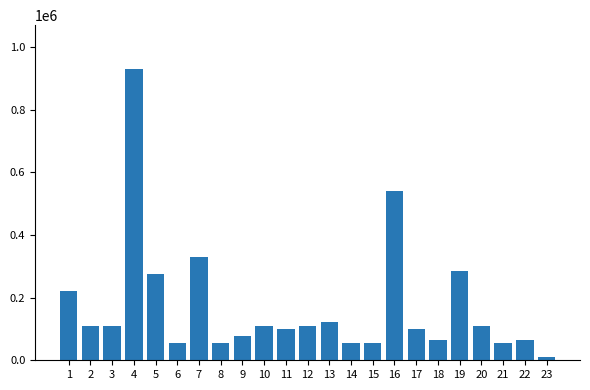

What is the value of the 18th bar from the left?

66000